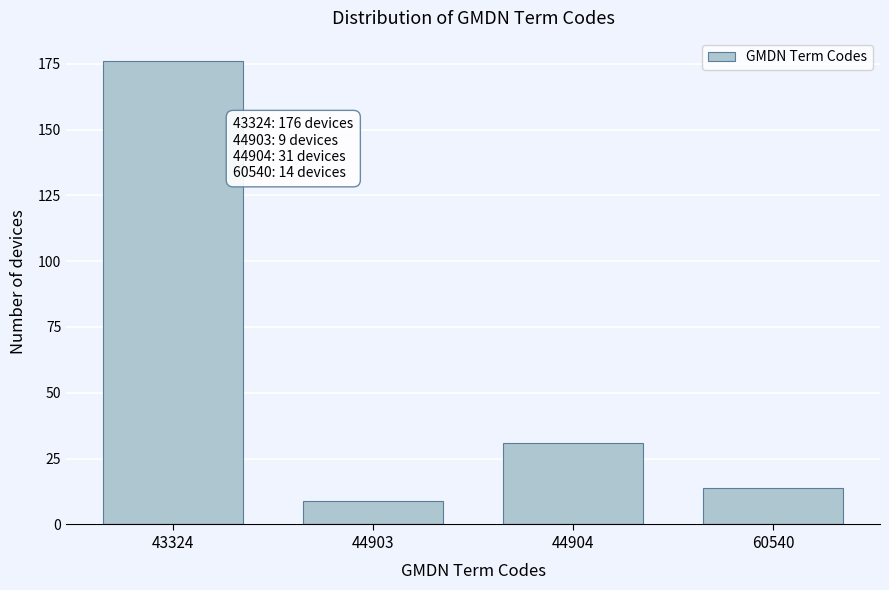

Reading left to right, what are all the values shown in this chart?

176	9	31	14